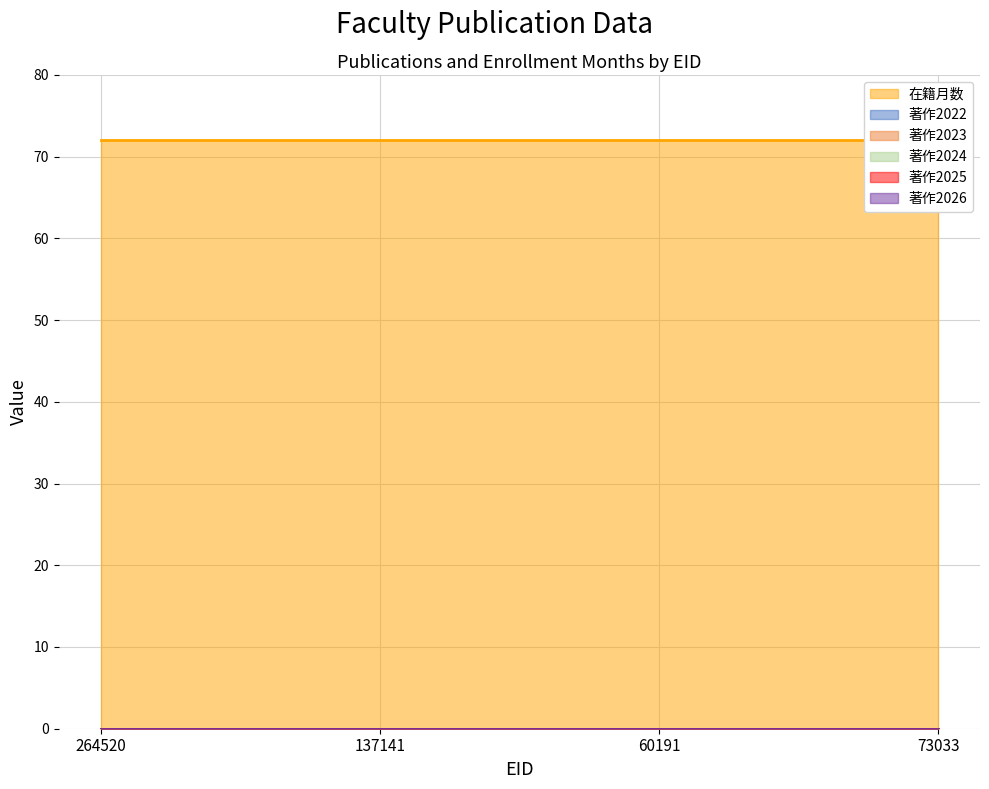

True or false: 著作2023 and 在籍月数 intersect in this chart.

False